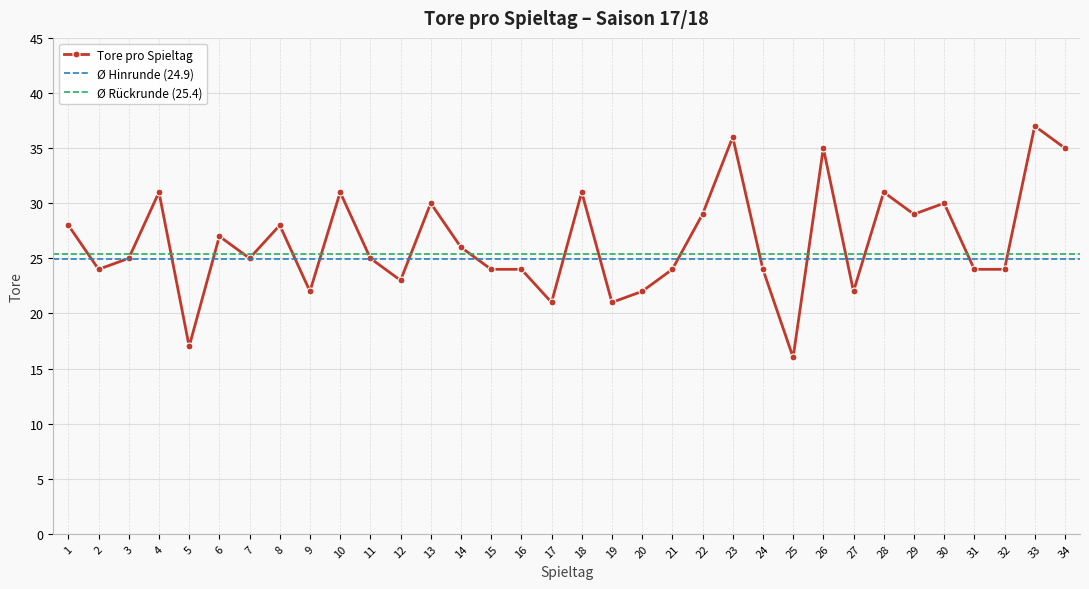

What is the change in value from 15 to 18?

+7